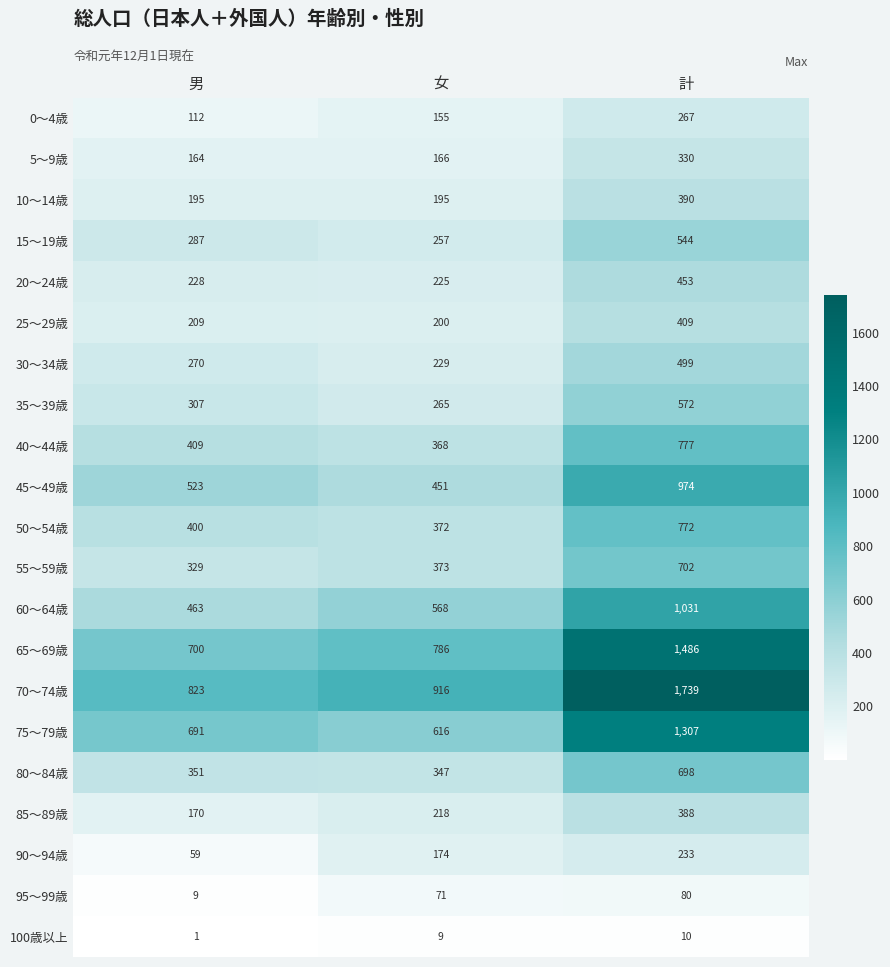

At which category does the chart reach its minimum across all series?

男